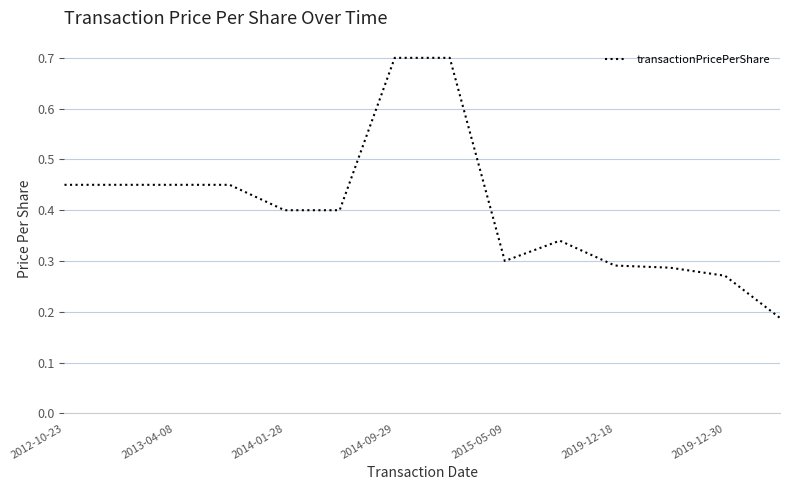

What is the maximum value shown in the chart?

0.7